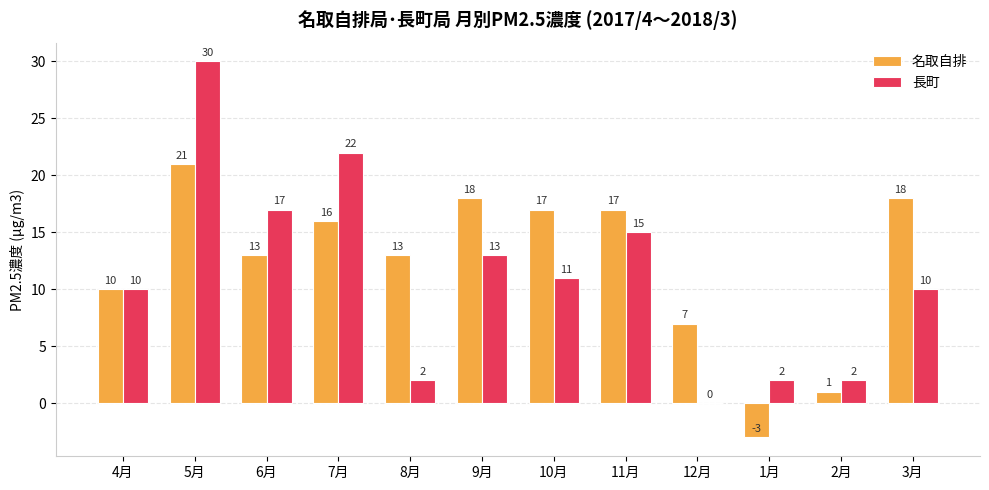

What is the maximum value shown in the chart?

30